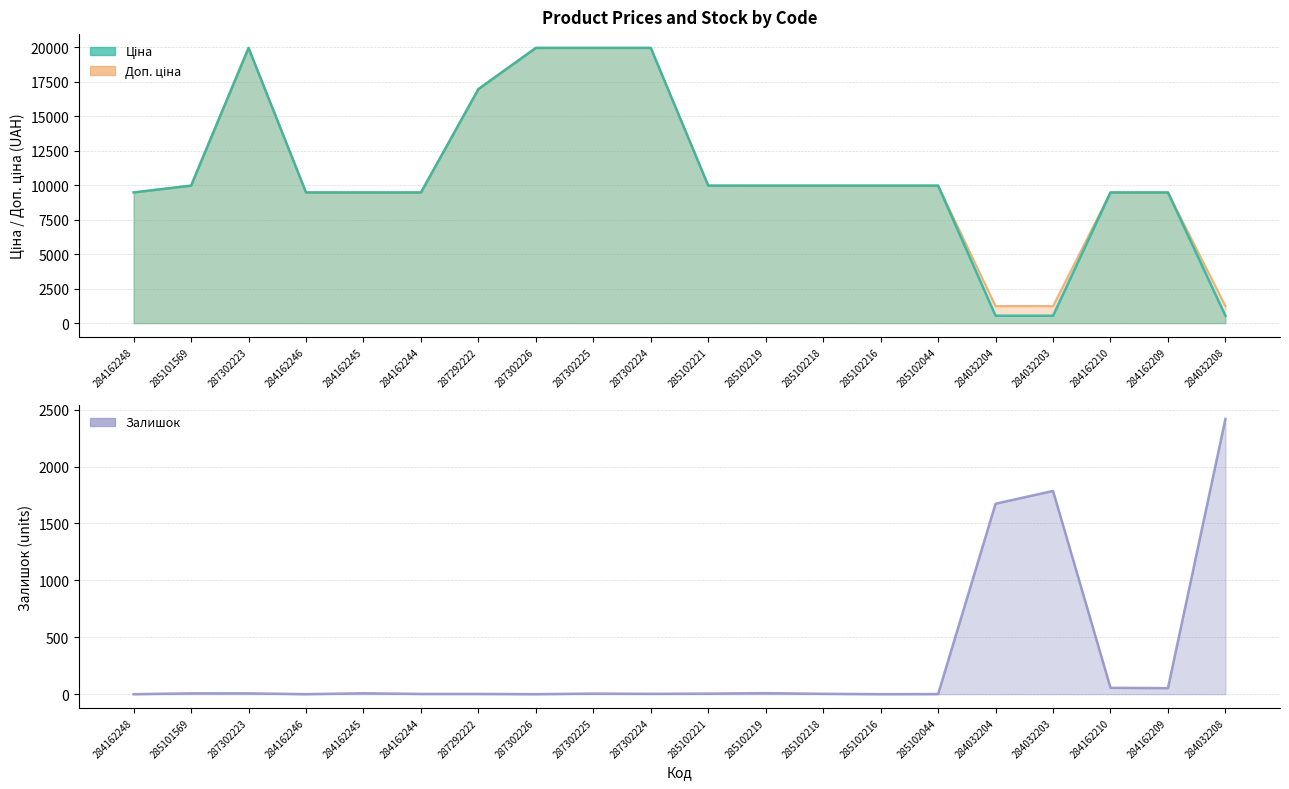

Which series changed the most between 287302223 and 284162244?

Доп. ціна